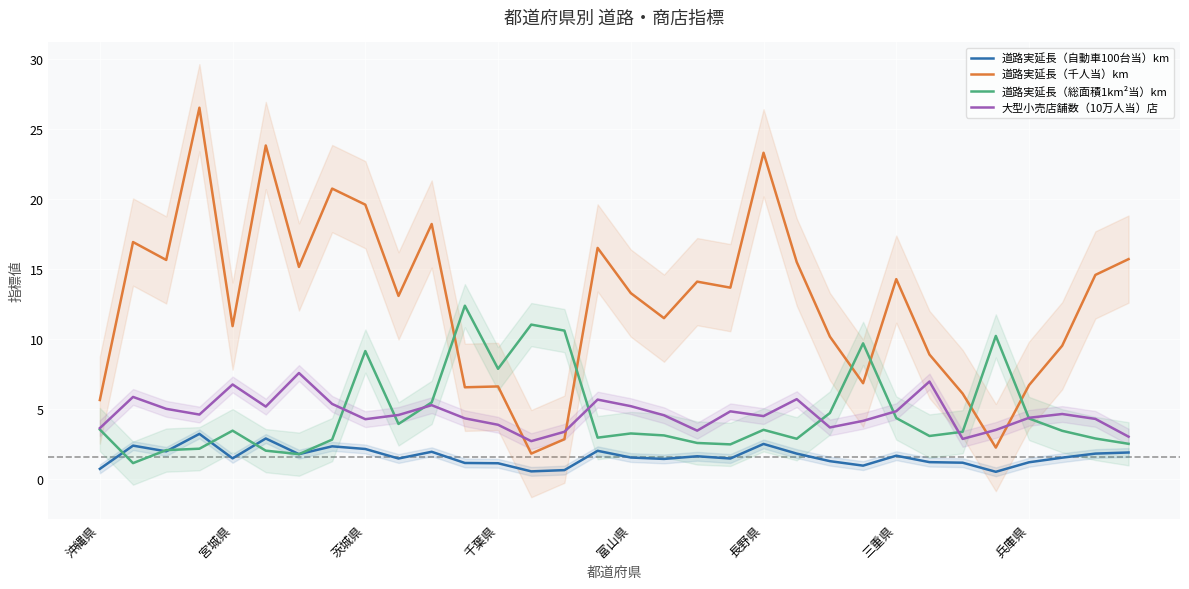

How many values in the 道路実延長（総面積1km²当）km series exceed 3?

20